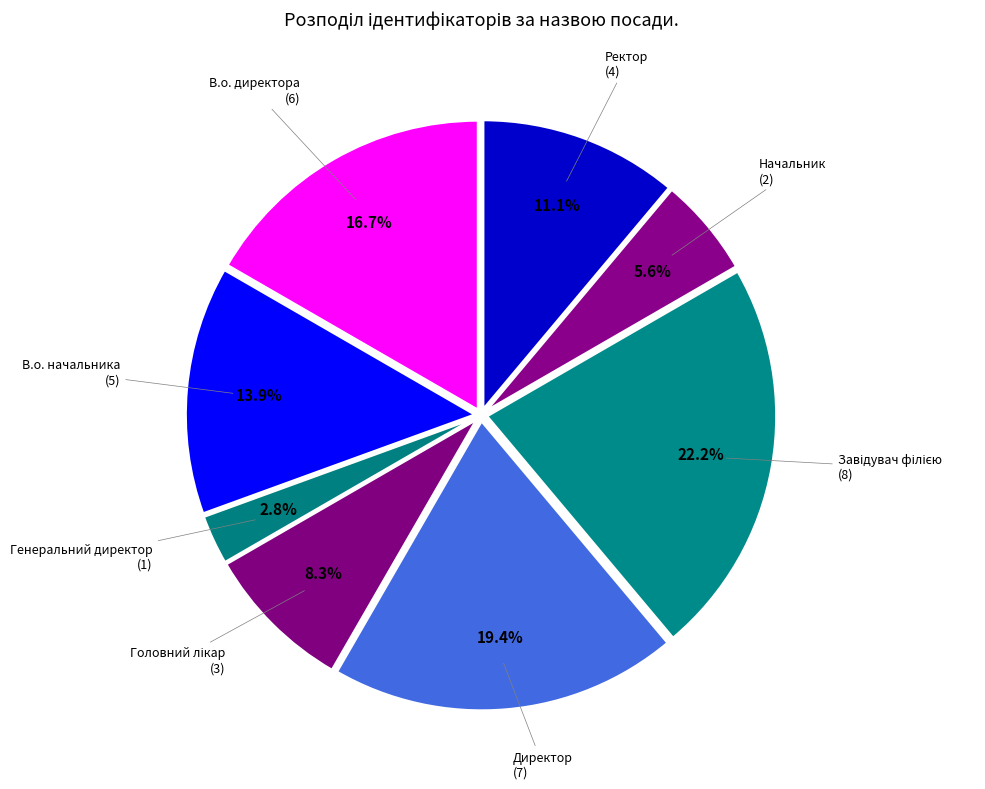

Count the number of slices in the pie.

8